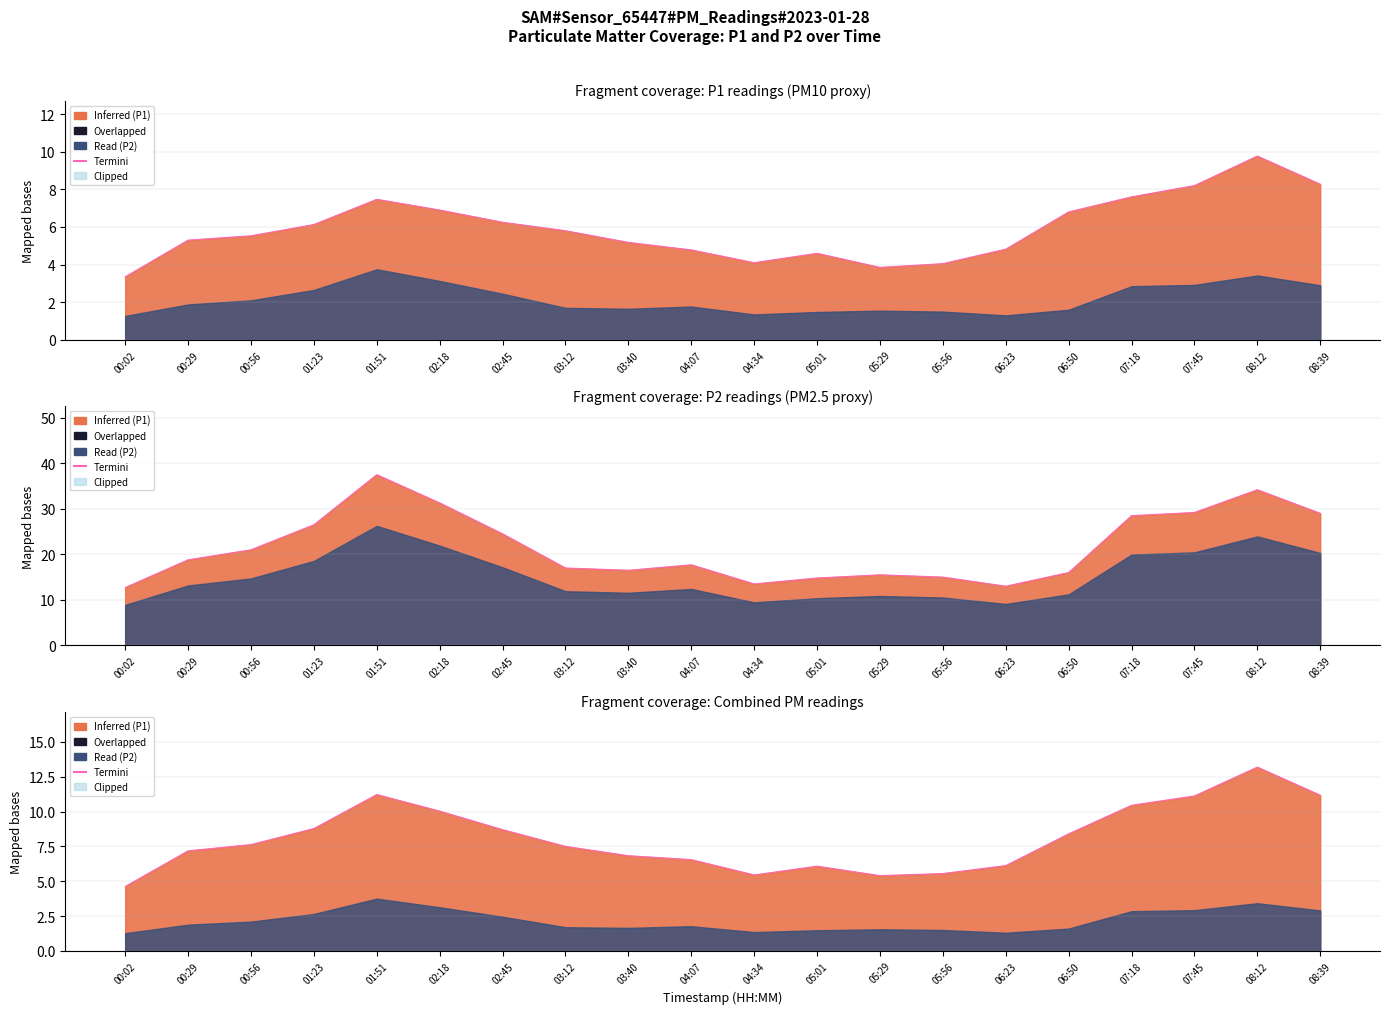

Reading right to left, transcribe all the data shown in this chart.

11.2	13.2	11.1	10.4	8.4	6.1	5.5	5.4	6.1	5.4	6.6	6.8	7.5	8.7	10.0	11.2	8.8	7.6	7.2	4.6